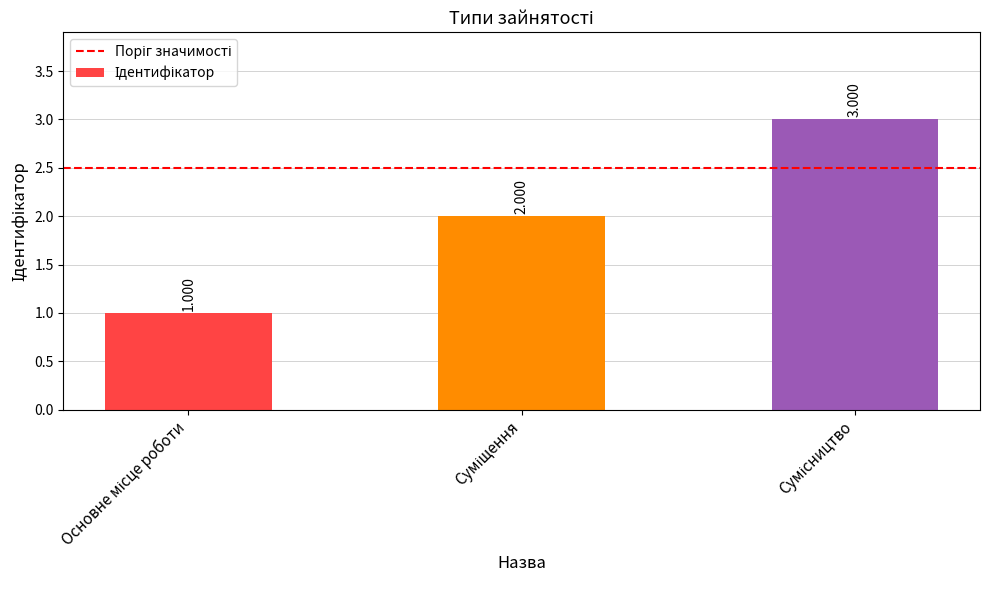

What is the approximate value at Основне місце роботи?

1